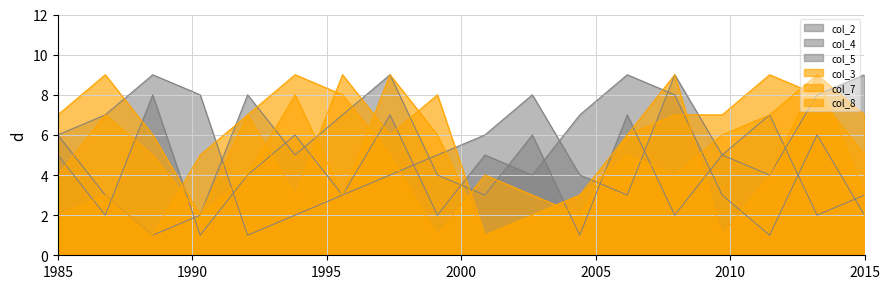

Which series changed the most between 8 and 3?

col_5